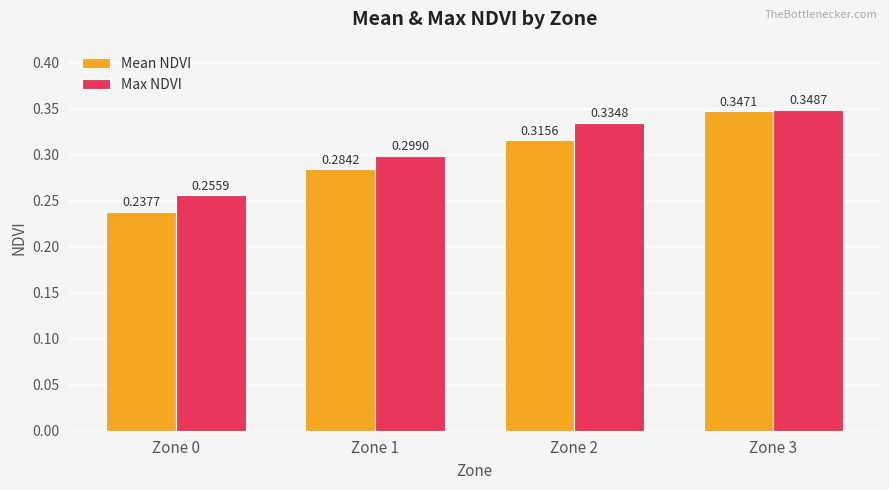

How many bars are there in each group?

2